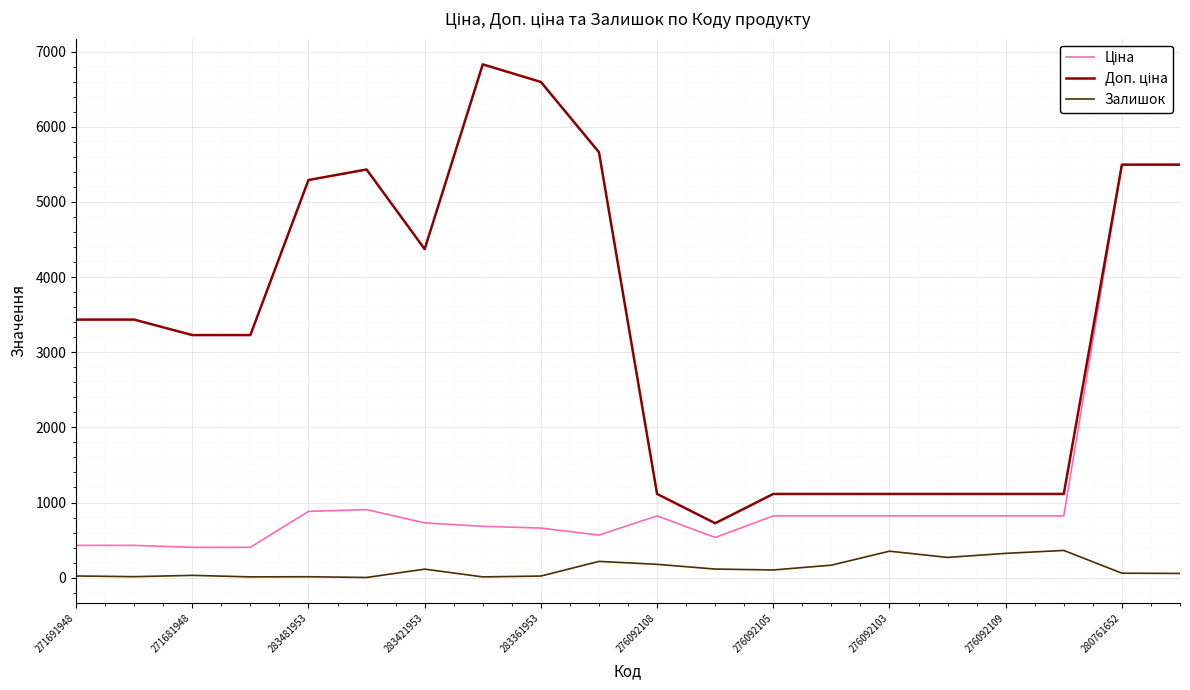

What is the maximum value shown in the chart?

6831.9